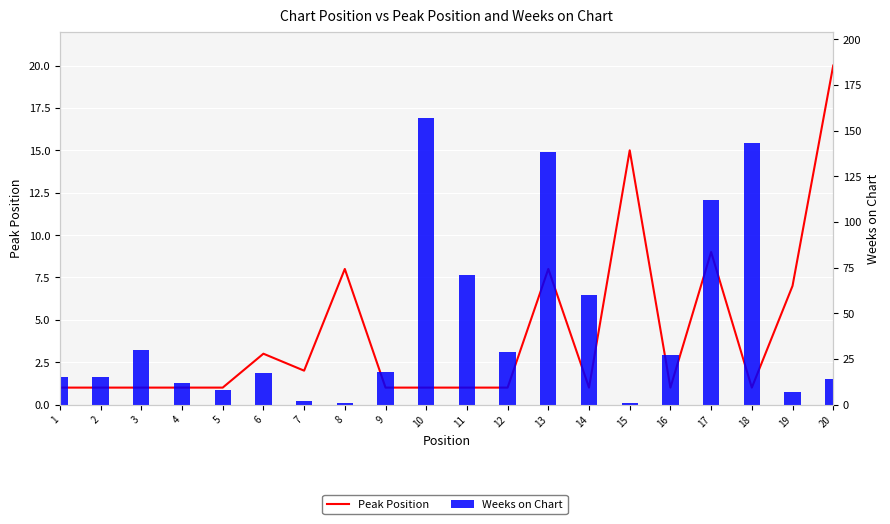

Which series changed the most between 9 and 14?

Weeks on Chart